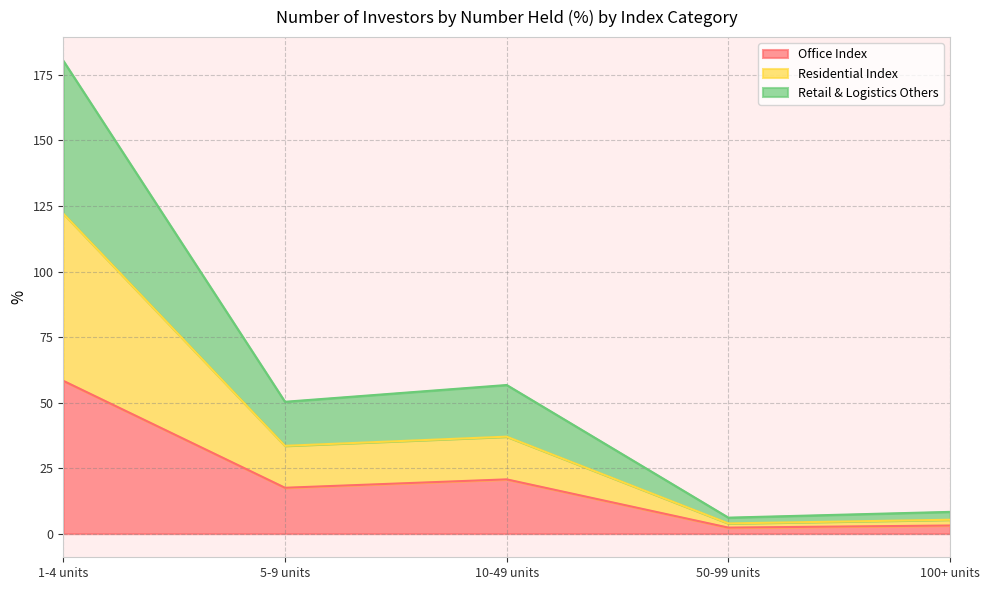

What is the spread (max minus min) of values at 5-9 units?

32.8